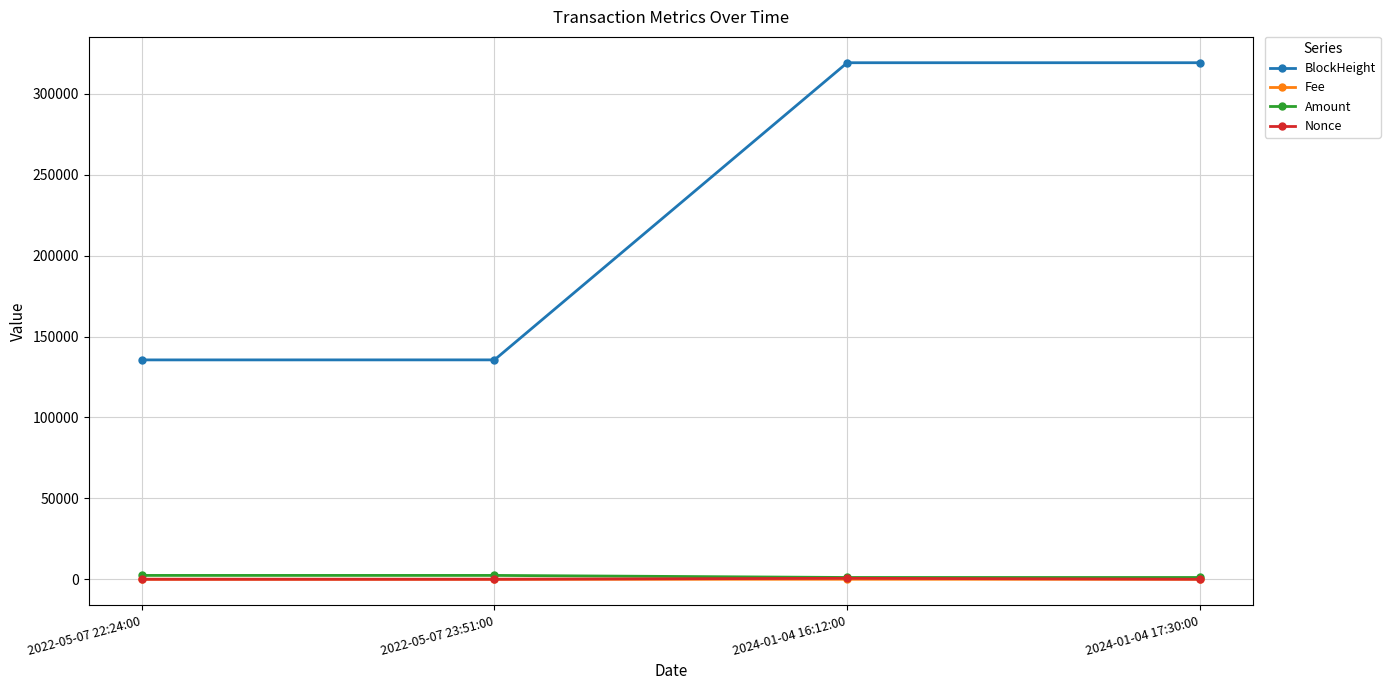

Is it true that BlockHeight equals 58440.7 at 2022-05-07 23:51:00?

False